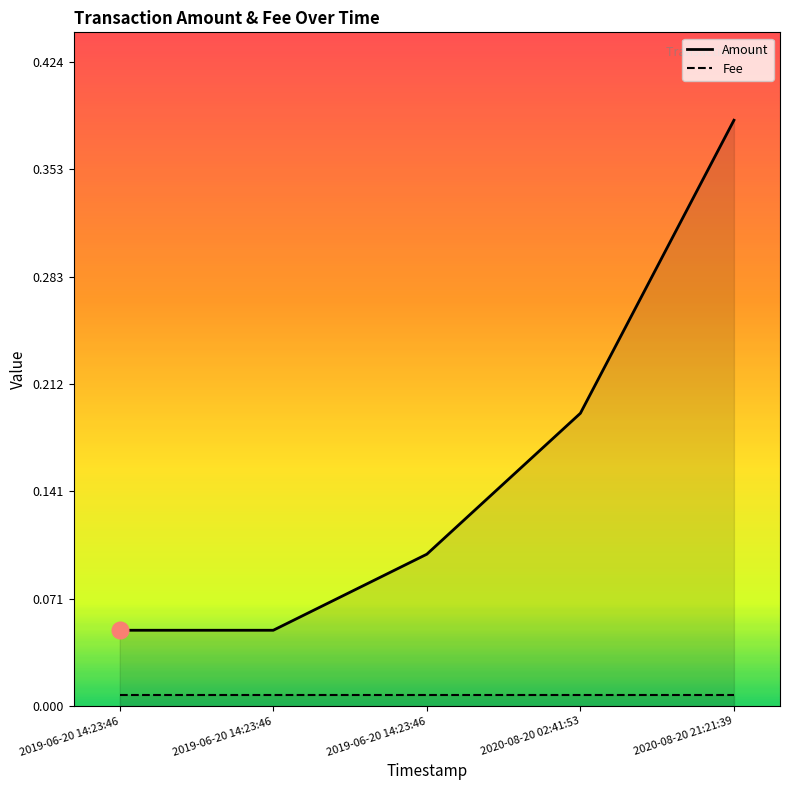

Reading left to right, list all the values displayed in this chart.

Amount: 0.1	0.1	0.1	0.2	0.4
Fee: 0.0	0.0	0.0	0.0	0.0